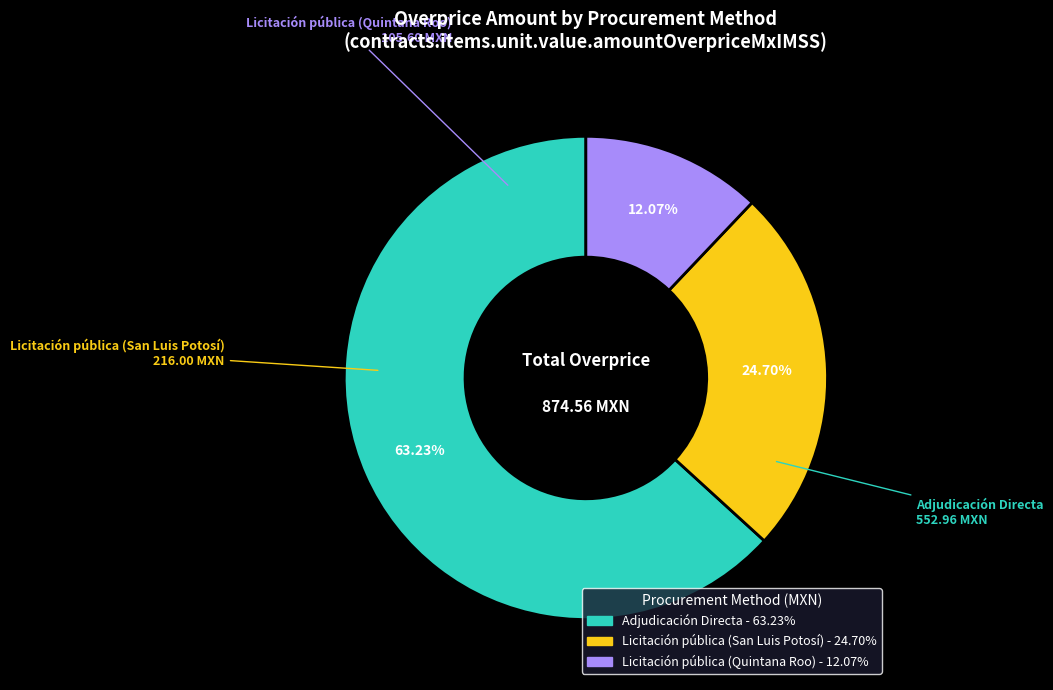

To the nearest percent, what is the difference between the Licitación pública (Quintana Roo) and Adjudicación Directa slice percentages?

51%